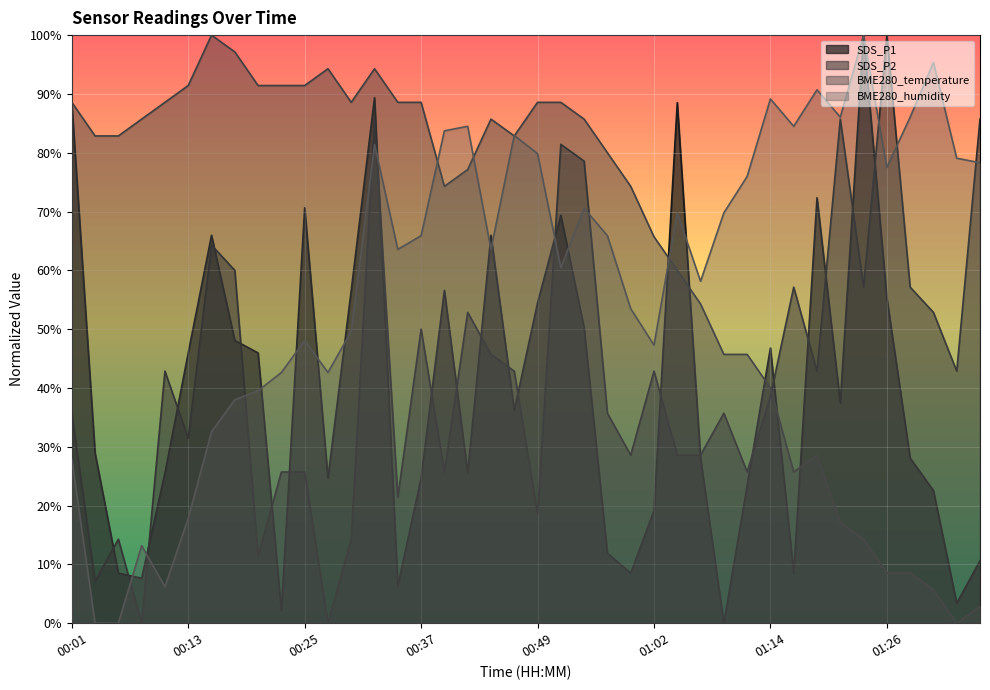

Where is the first local minimum for SDS_P1?

00:08